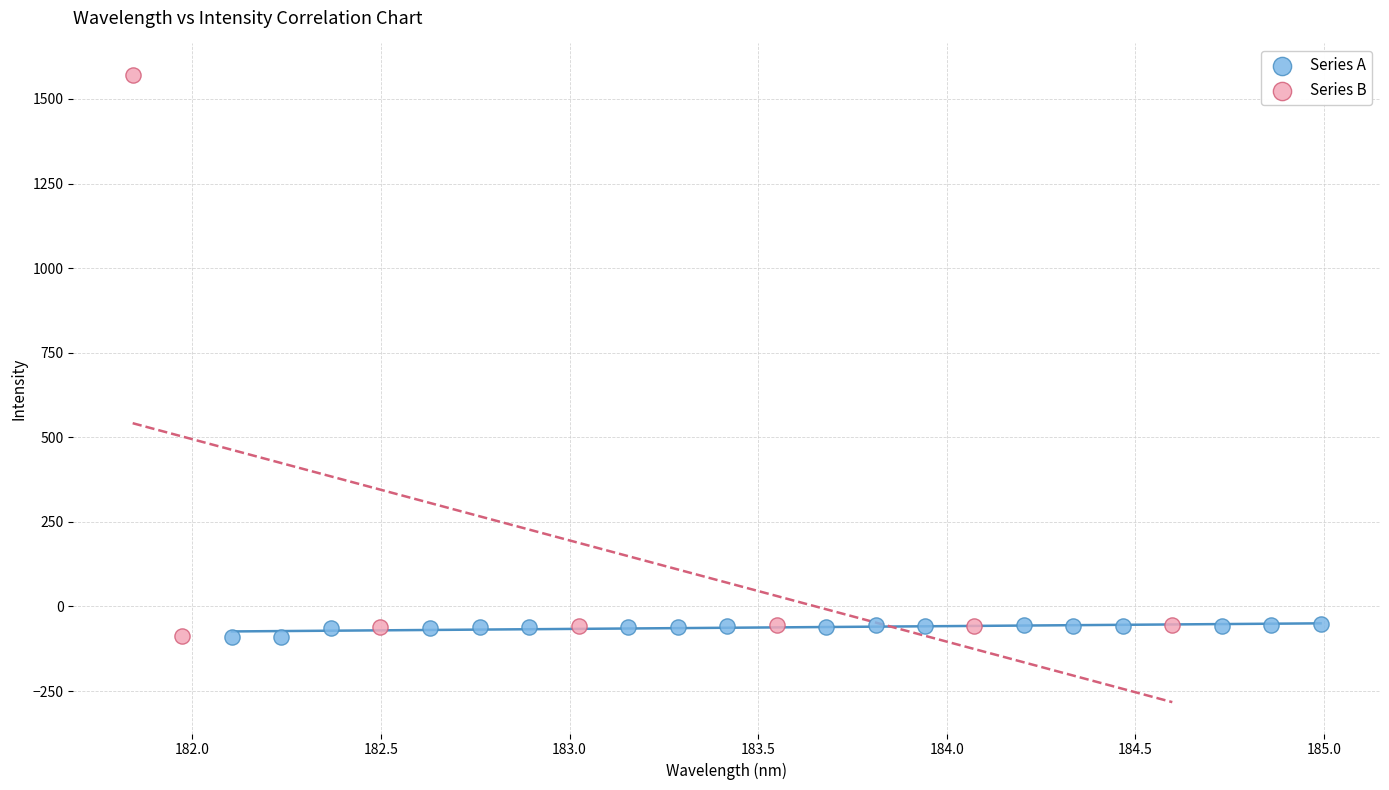

Which series contains the highest Y value?

Series B